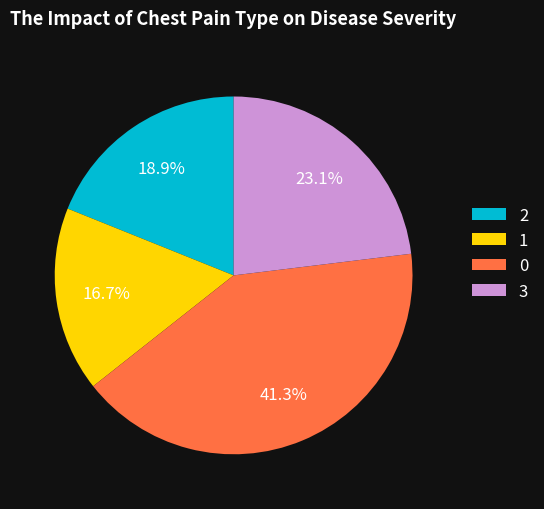

Which category has the smallest portion of the pie?

1